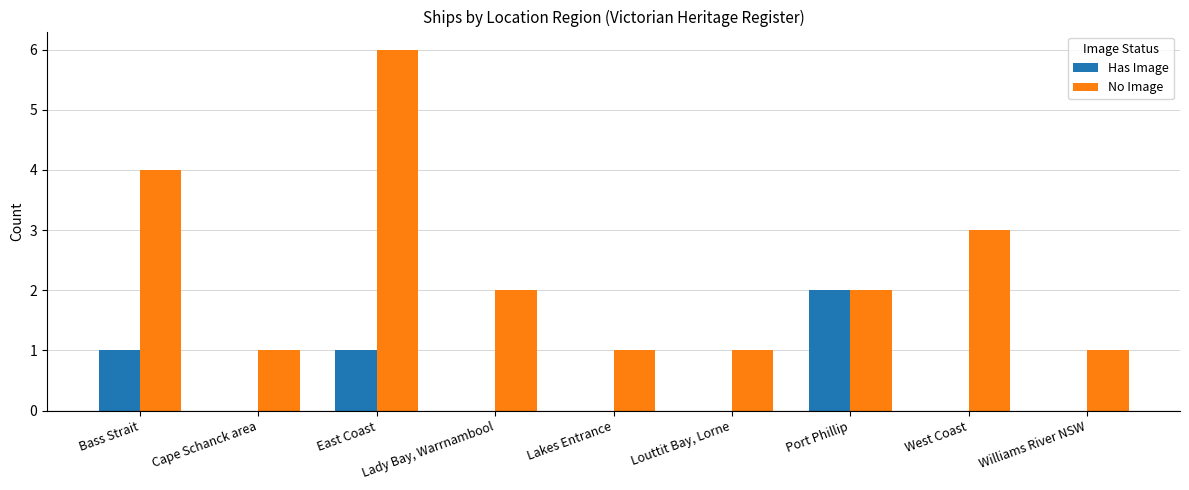

True or false: Has Image has a value of 0 at West Coast.

True